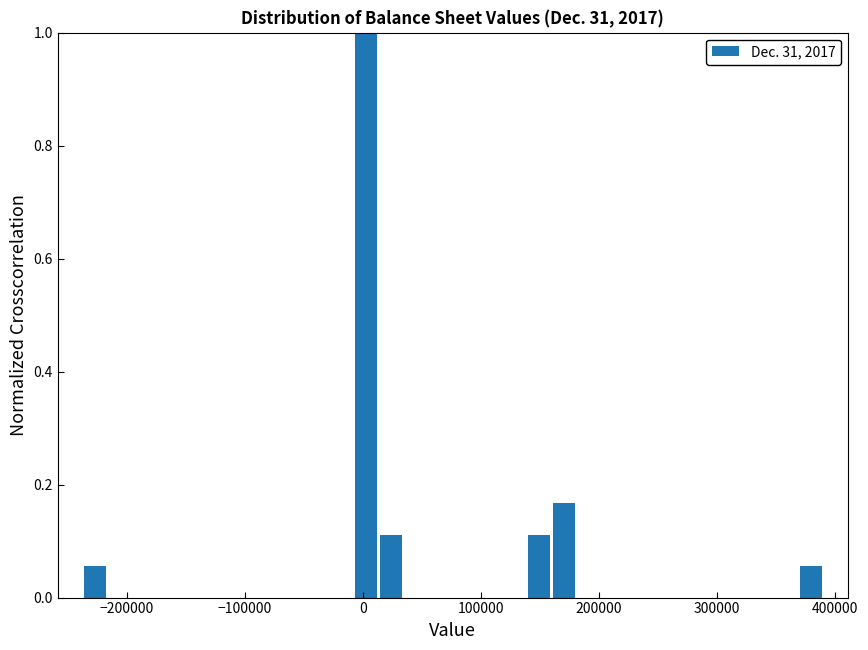

Read against the x-axis, roughly where is the centre of the tallest bar?

0